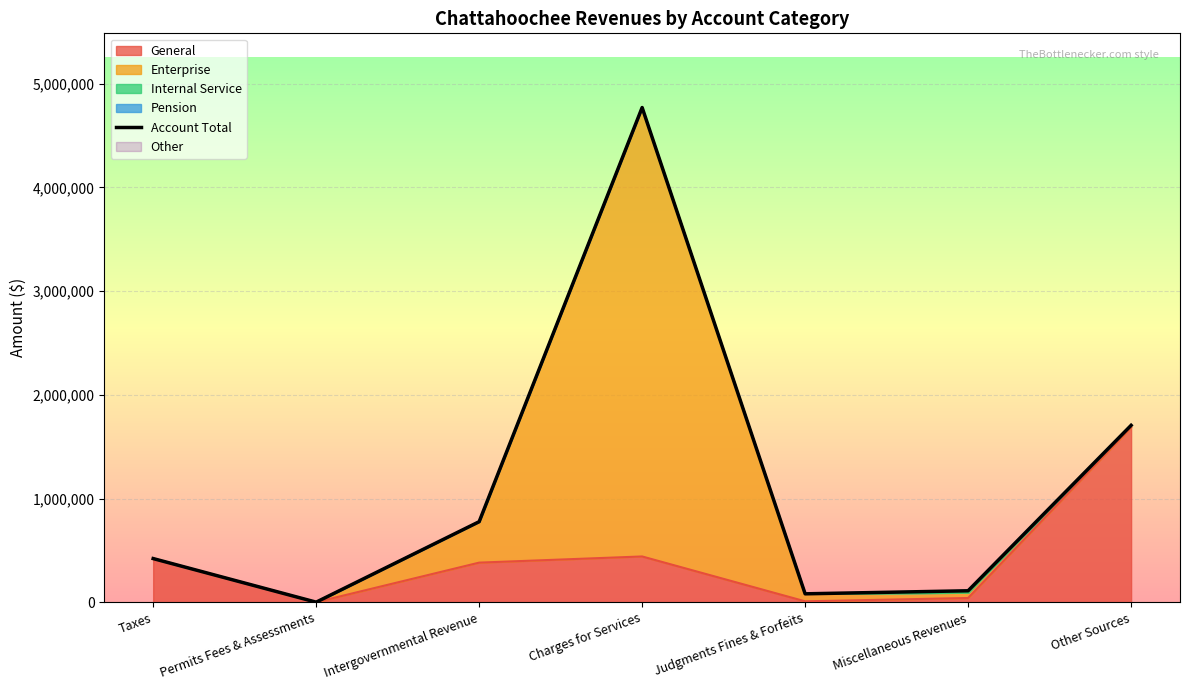

What is the change in value from Taxes to Miscellaneous Revenues?

-310573